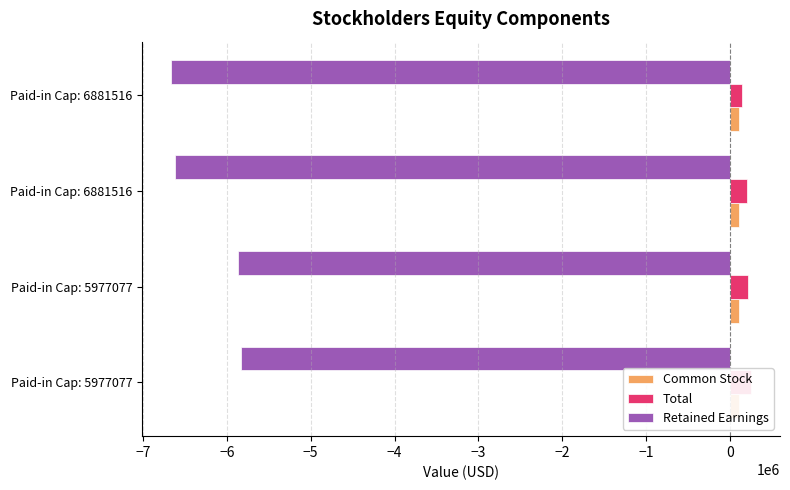

List the series in order of their peak value, lowest first.

Retained Earnings, Common Stock, Total